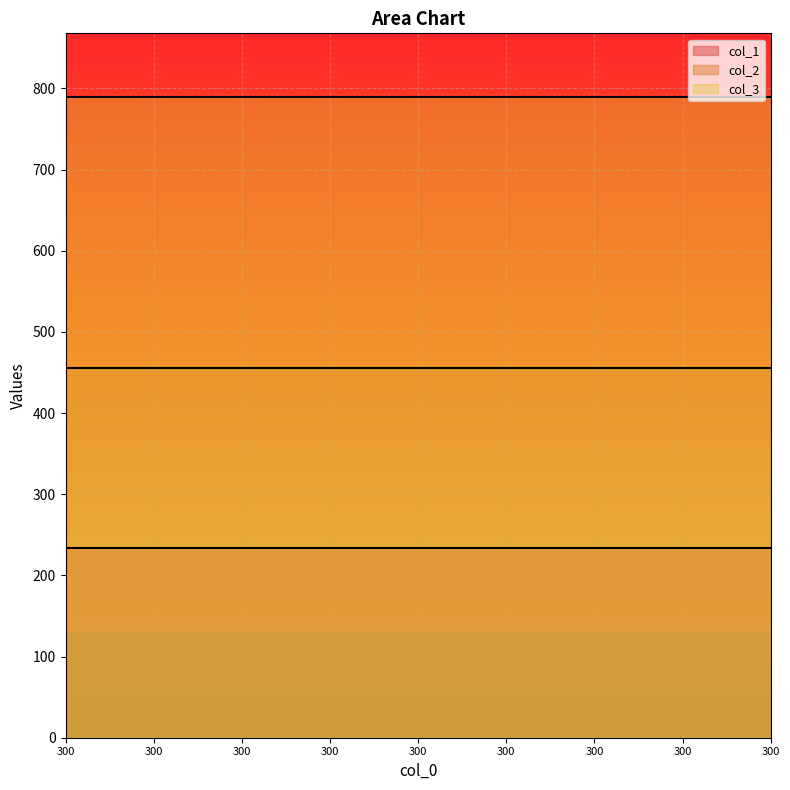

True or false: col_3 has more than 2 interior local peaks.

False